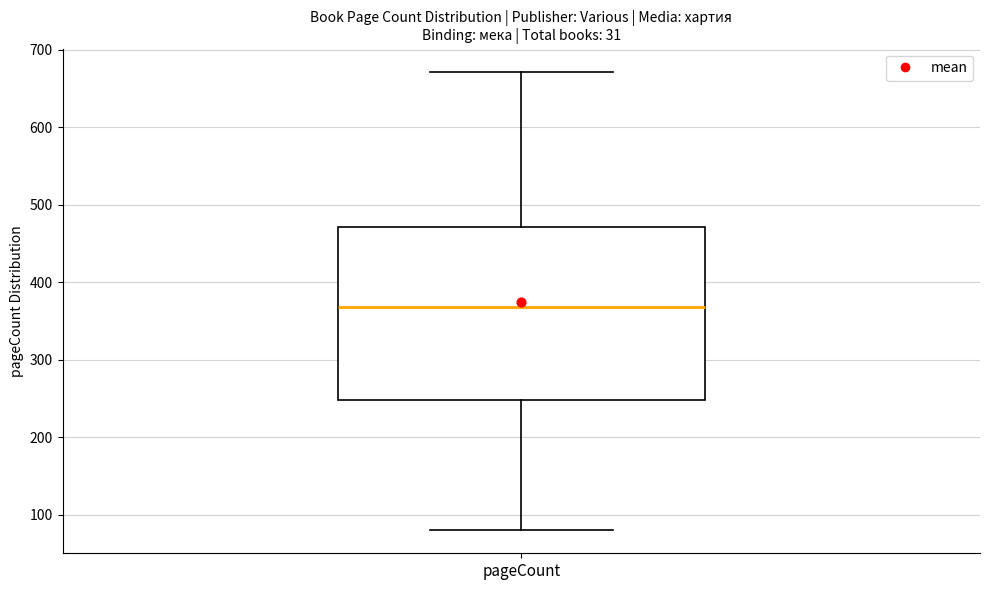

Transcribe this box plot: give where the median line is, the range the box spans, and where the two whiskers end, as read against the y-axis. The values are not printed on the chart, so give them approximately, as read against the axis.

median 370, box 250 to 470, whiskers 80 to 670